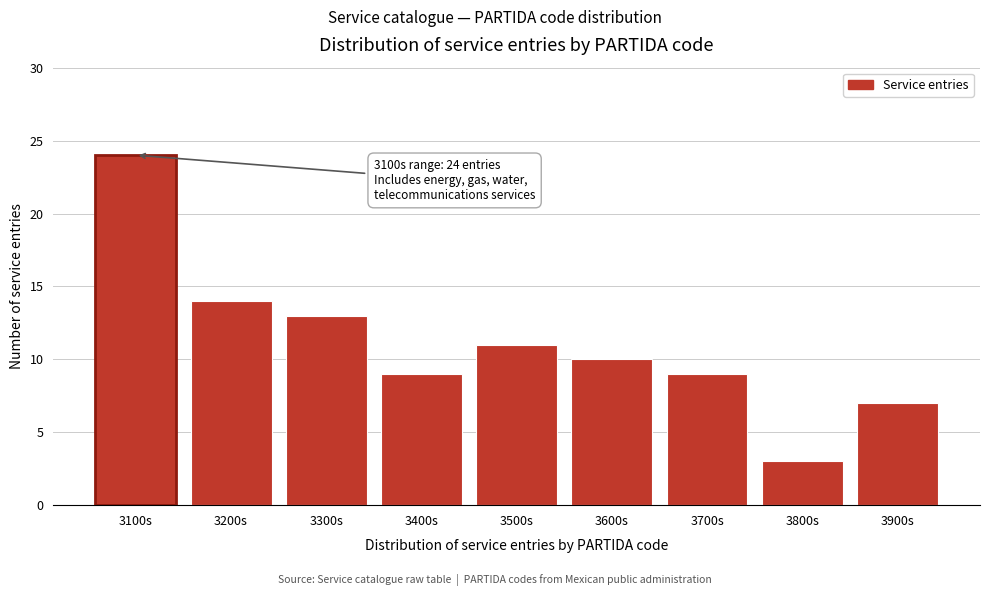

Reading left to right, list all the values displayed in this chart.

3100s=24	3200s=14	3300s=13	3400s=9	3500s=11	3600s=10	3700s=9	3800s=3	3900s=7